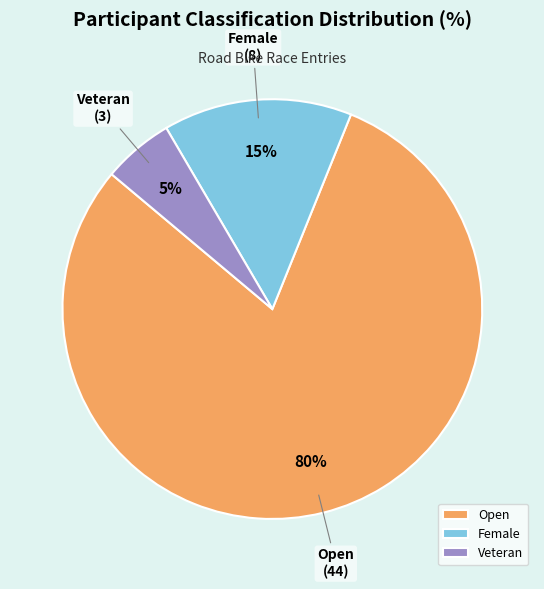

Combined, do Veteran and Female account for over 50%?

No